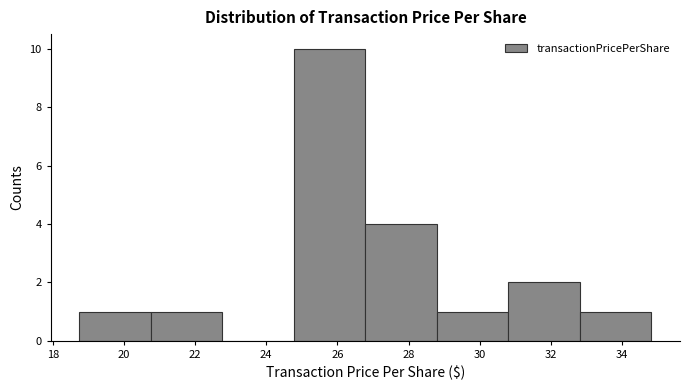

Reading left to right, transcribe this chart: for each bar, give the range it covers on the x-axis and its height. Neither the bar edges nor the heights are printed on the chart, so give them approximately, as read against the axes.

18.8 to 20.8: 1
20.8 to 22.8: 1
22.8 to 24.8: 0
24.8 to 26.8: 10
26.8 to 28.8: 4
28.8 to 30.8: 1
30.8 to 32.8: 2
32.8 to 34.8: 1